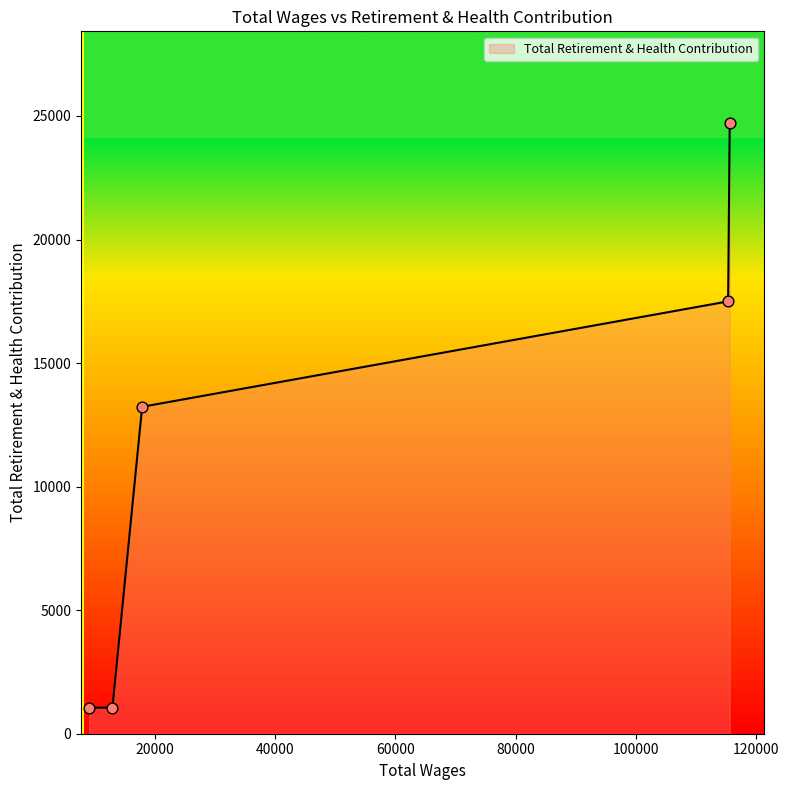

What is the average value?

11511